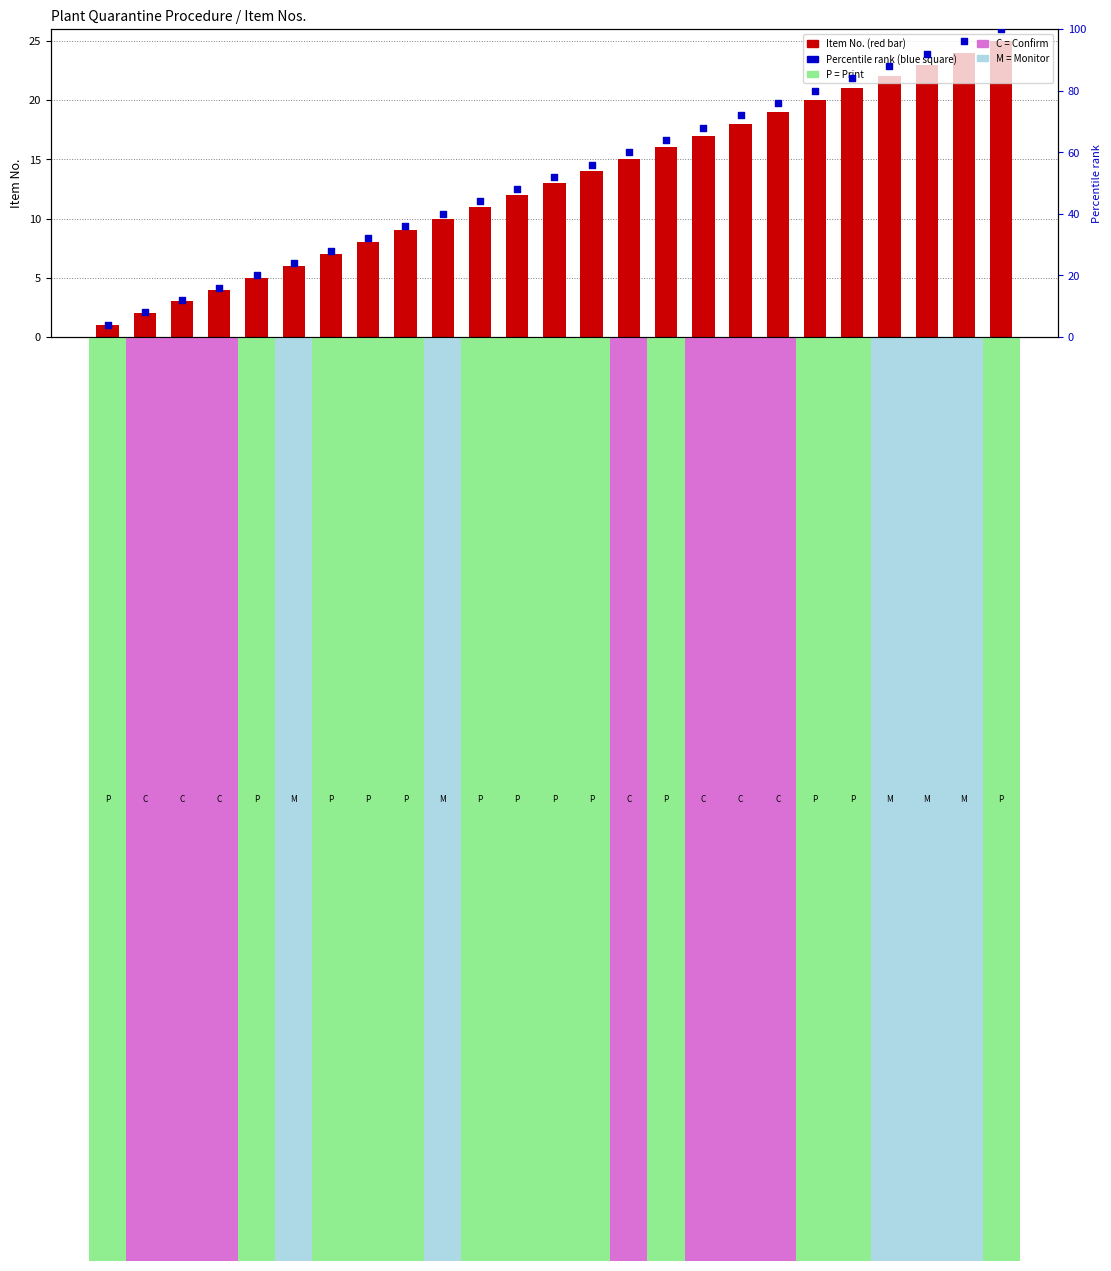

Which series contains the highest Y value?

Percentile rank